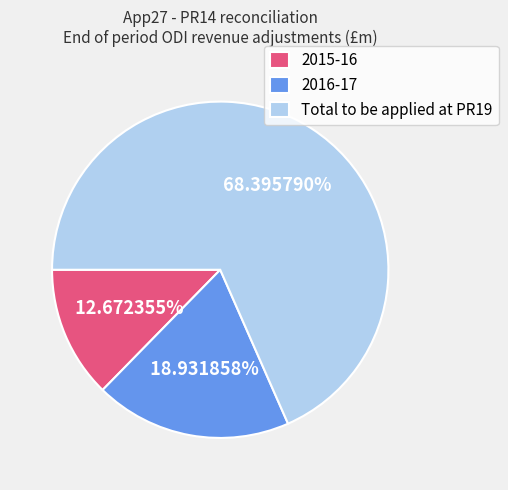

Which has a higher value, Total to be applied at PR19 or 2015-16?

Total to be applied at PR19